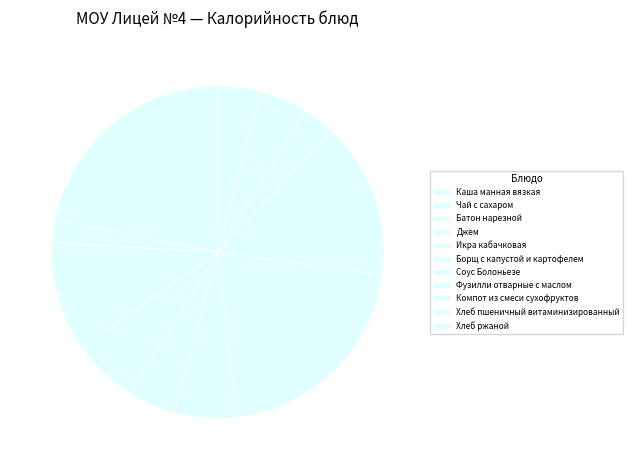

Count the number of slices in the pie.

11